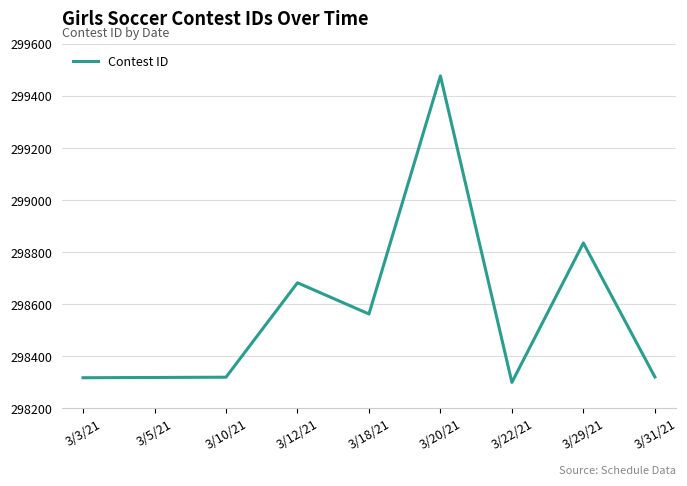

What is the greatest value displayed?

299478